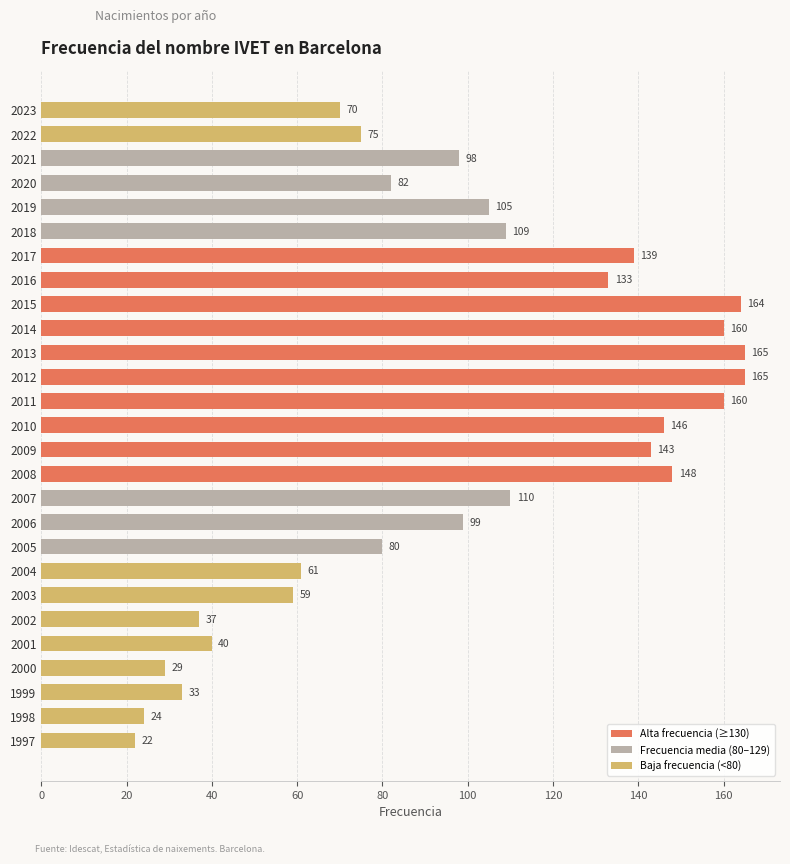

What is the greatest value displayed?

165